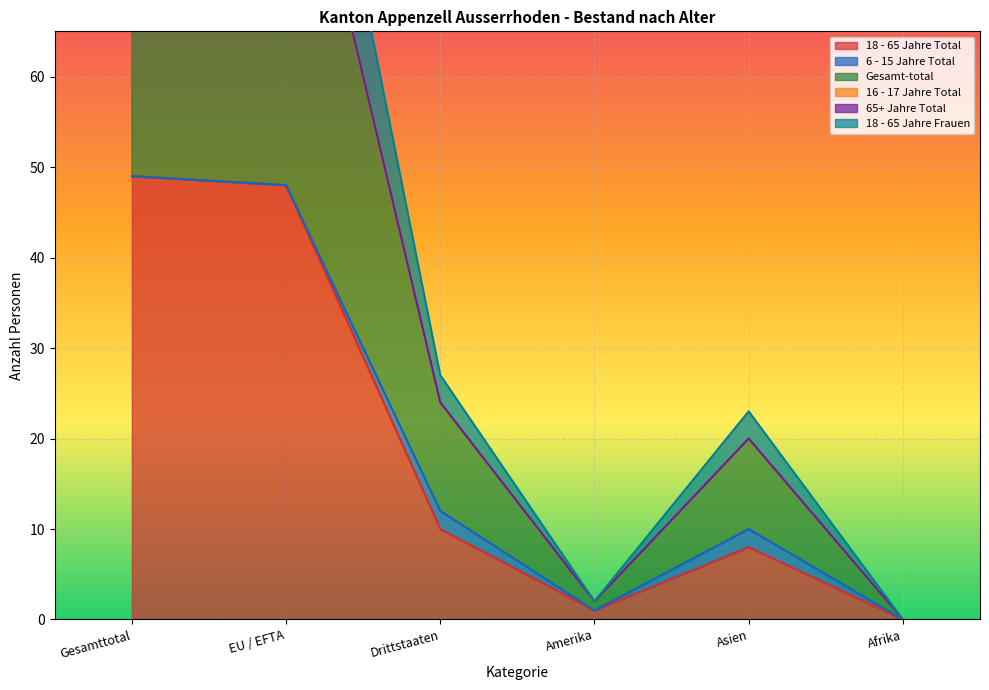

Is the value of 18 - 65 Jahre Frauen at Amerika greater than the value of 18 - 65 Jahre Total at Afrika?

Yes